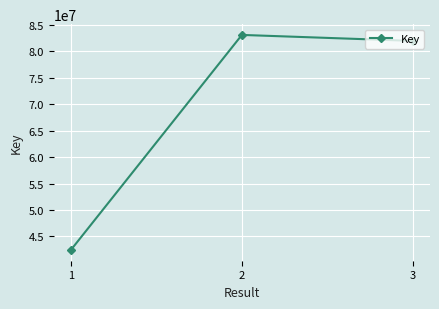

What is the sum of the values at 1 and 2?

125571124